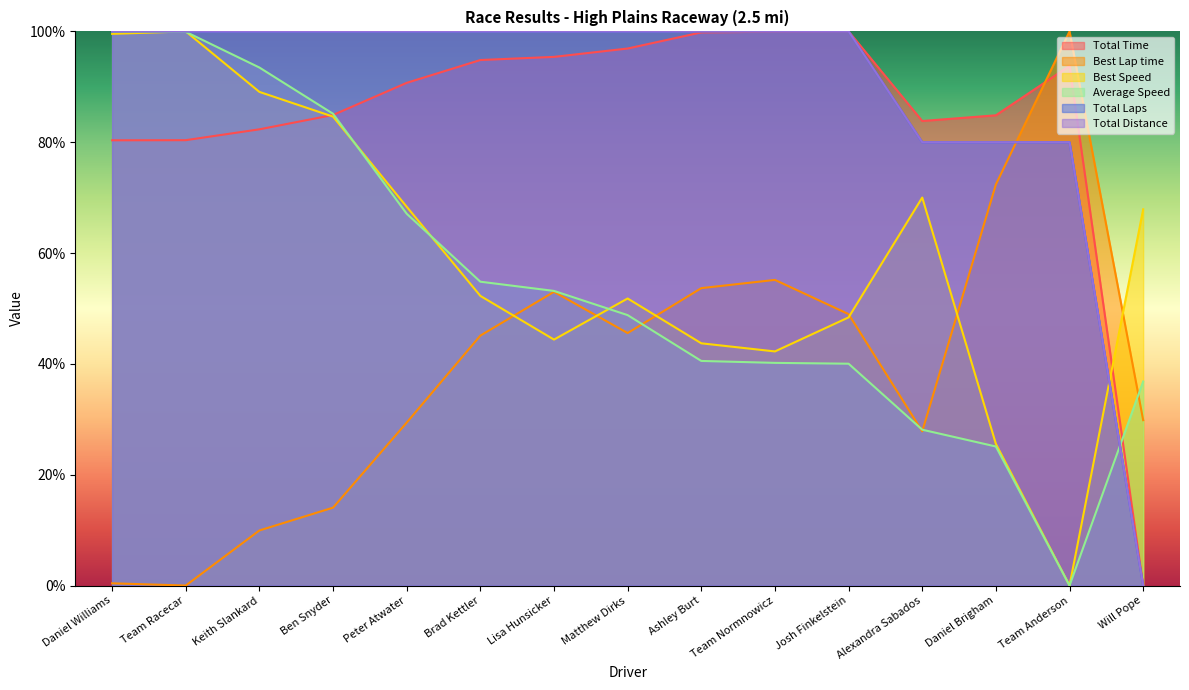

Does the chart display data point markers on the line(s)?

No